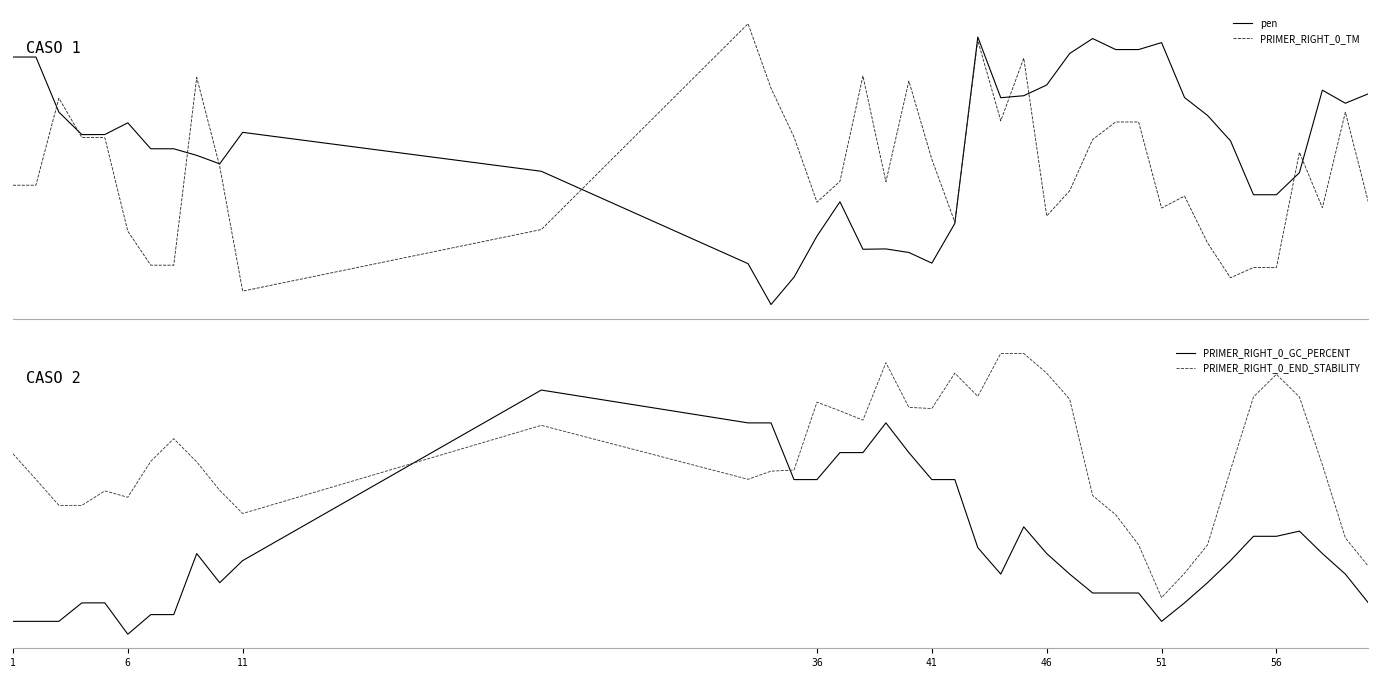

What is the difference between the maximum and minimum values in the PRIMER_RIGHT_0_END_STABILITY series?

1.0